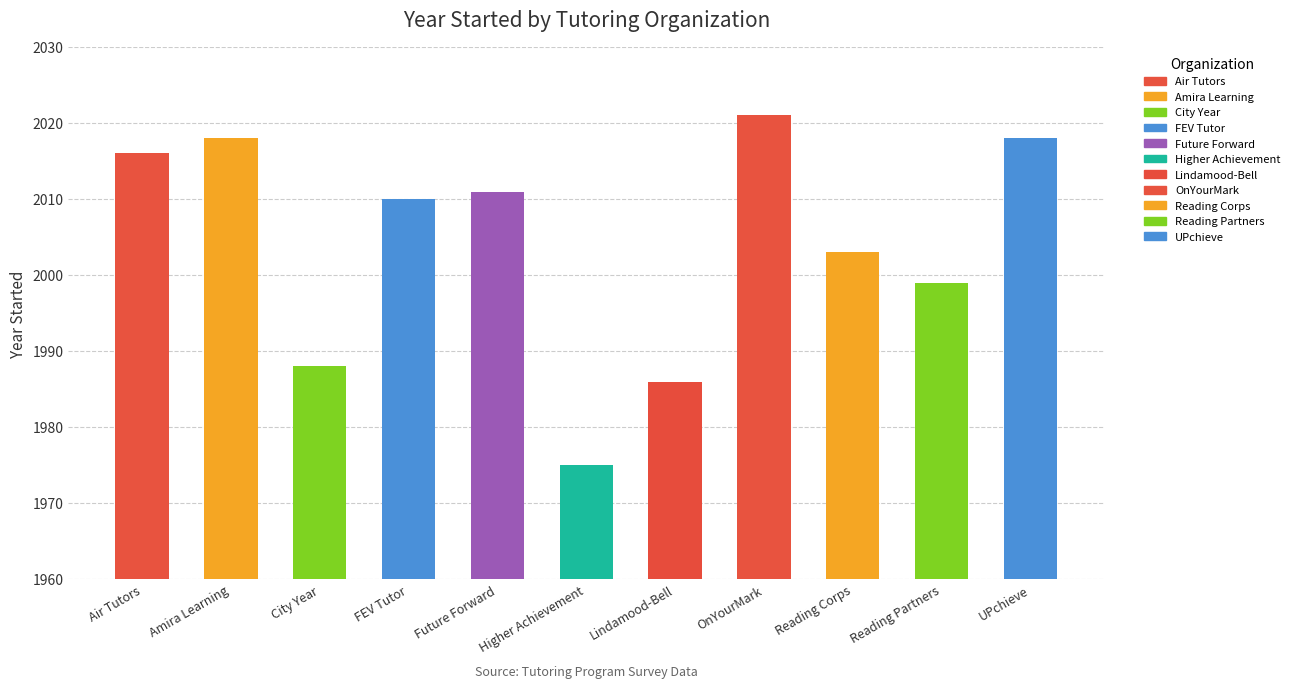

Which has a higher value, Lindamood-Bell or Reading Partners?

Reading Partners